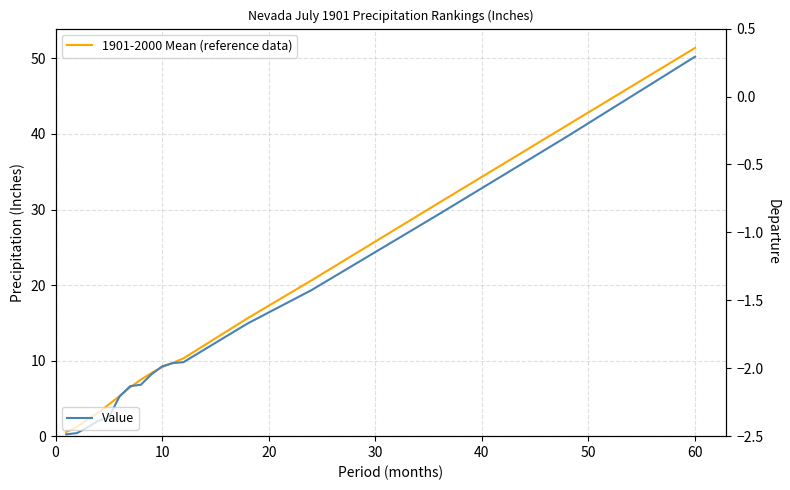

How many data points in 1901-2000 Mean (reference data) are less than 8?

8